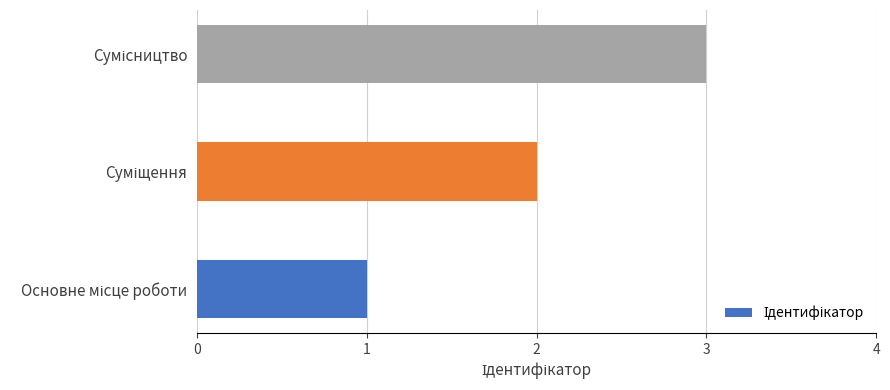

What is the sum of all values?

6